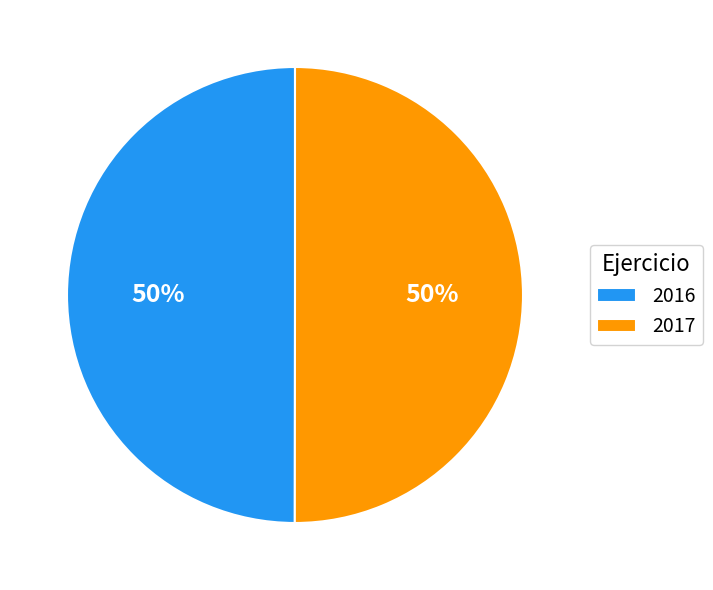

To the nearest percent, what percentage of the pie is 2016?

50%